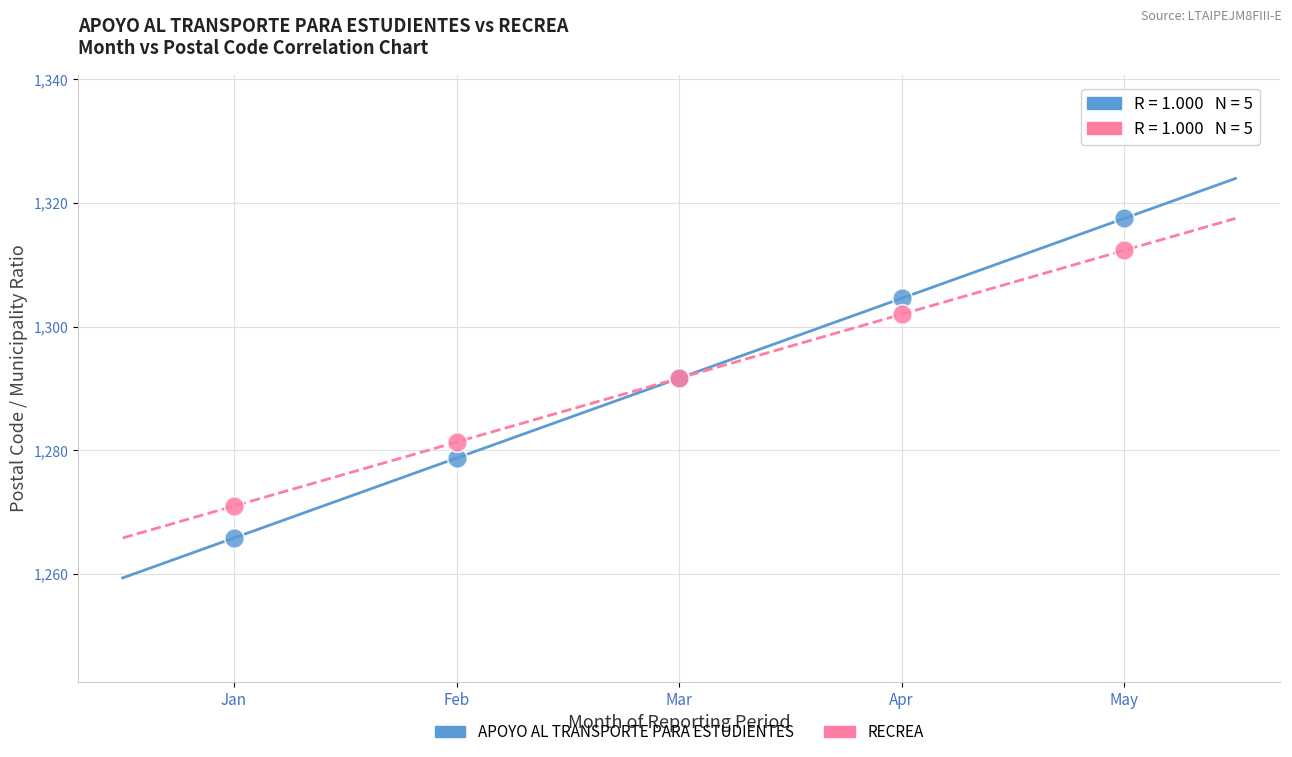

Which series has the widest spread of Y values?

APOYO AL TRANSPORTE PARA ESTUDIENTES